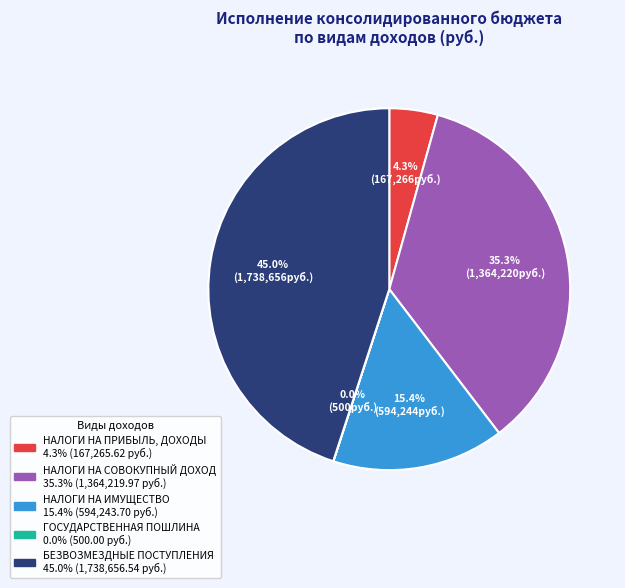

Is there a majority slice in this chart?

No